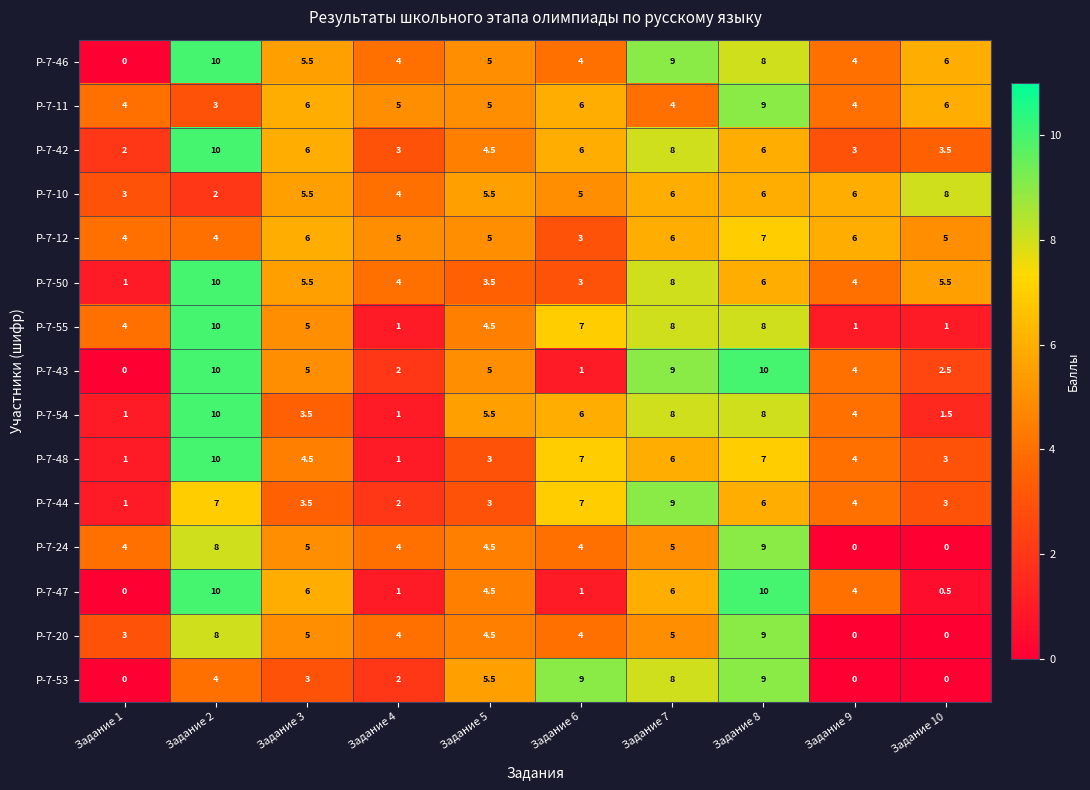

What is the difference between the maximum and minimum values in the Р-7-55 series?

9.0